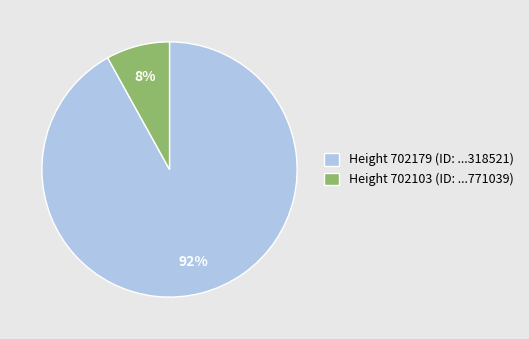

Which category has the biggest portion of the pie?

Height 702179 (ID: ...318521)